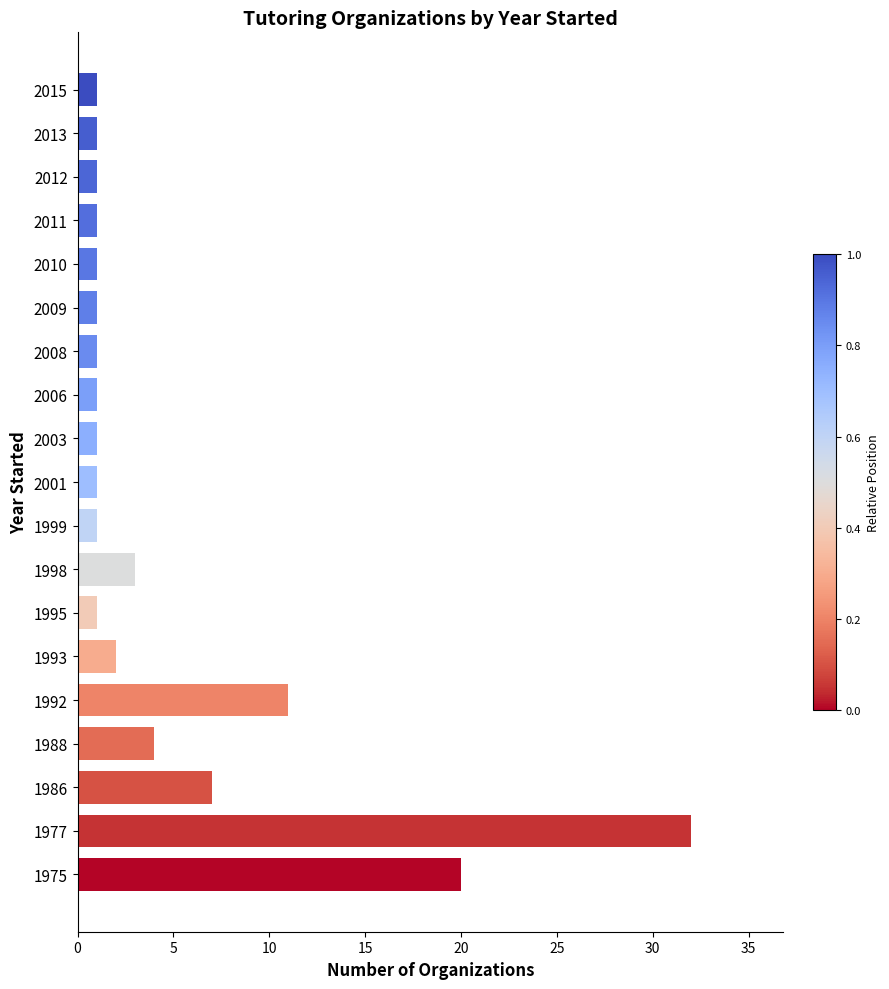

How many categories are shown in the chart?

19